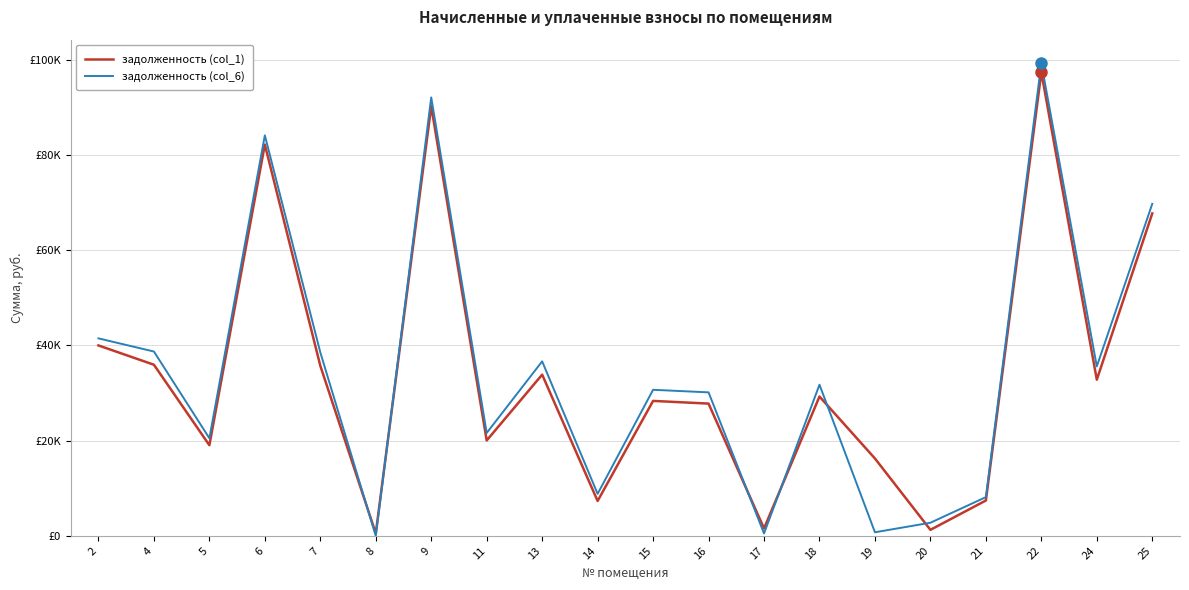

Is this an area chart (filled region under the line)?

No